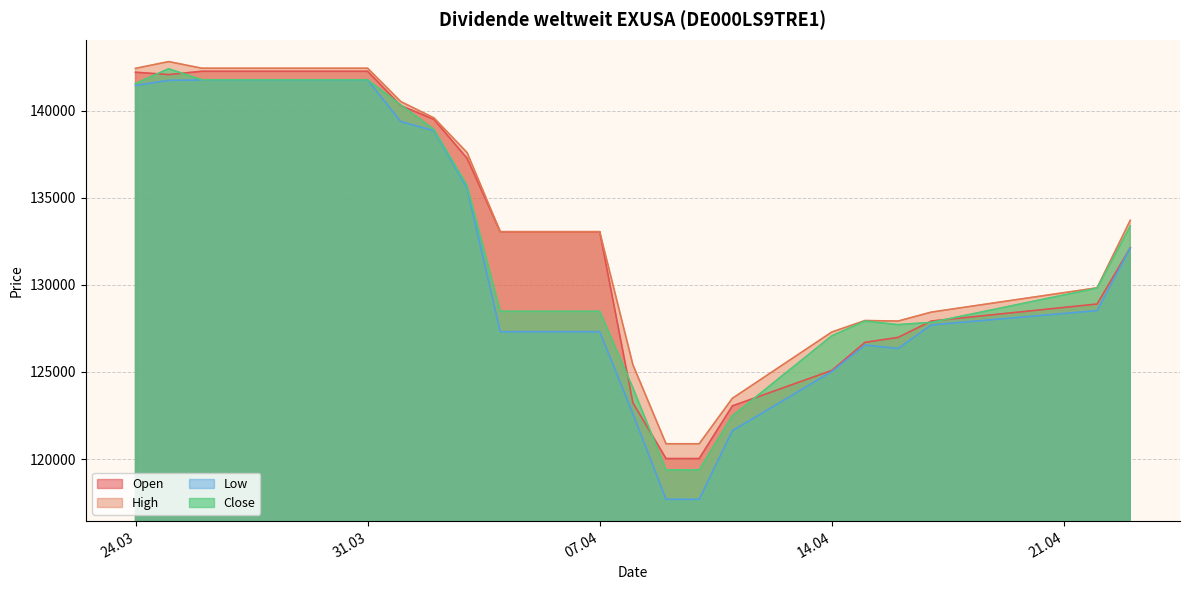

At which category does Close reach its first local peak?

25.03.2025